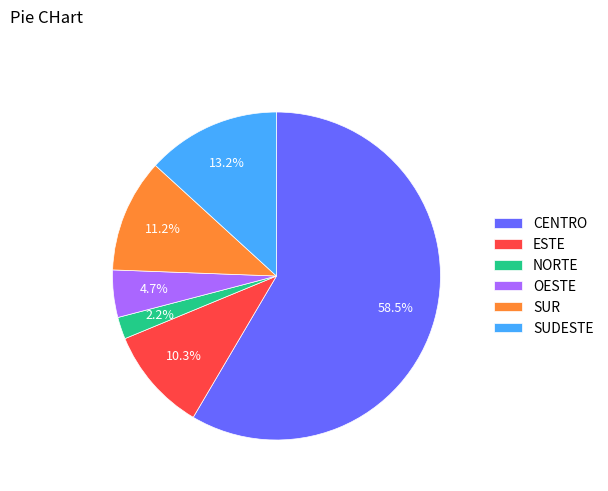

To the nearest percent, what is the combined percentage of SUR and SUDESTE?

24%